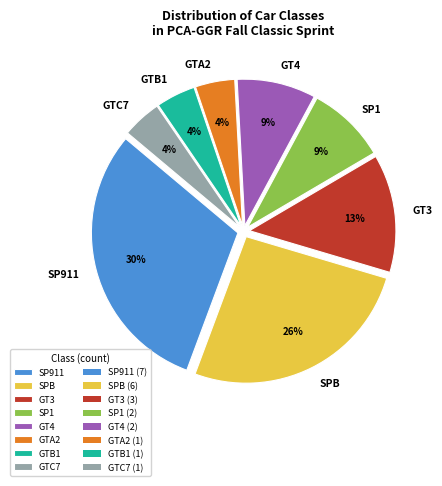

To the nearest percent, what is the average slice percentage?

12%